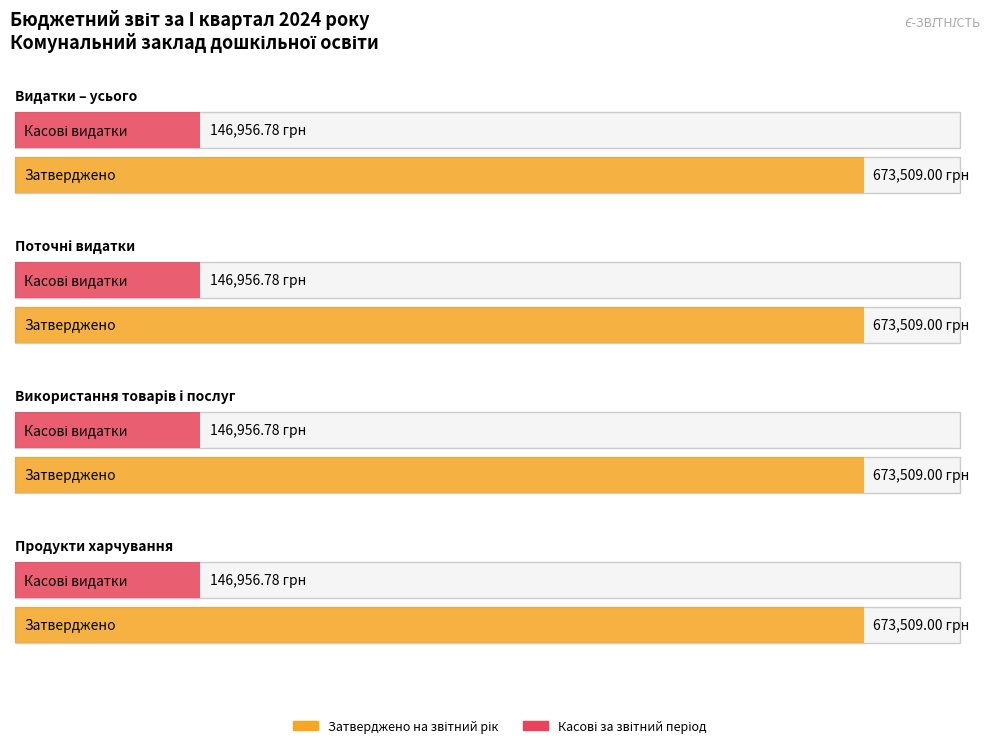

True or false: Касові за звітний період has a value of 211157.2 at Поточні видатки.

False